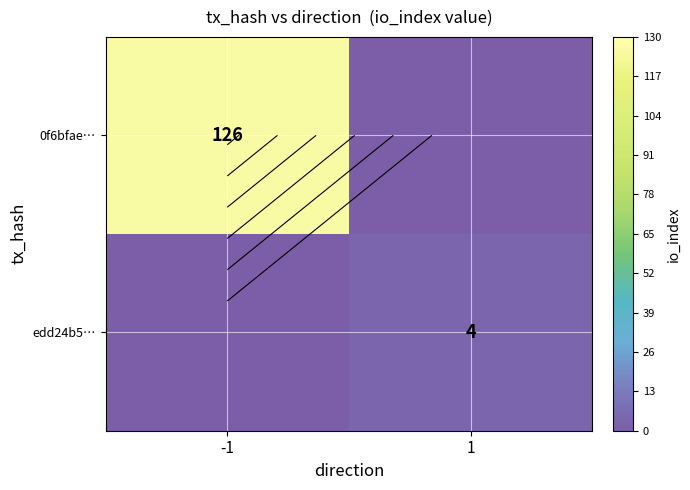

What is the sum of the edd24b5… values at 1 and -1?

4